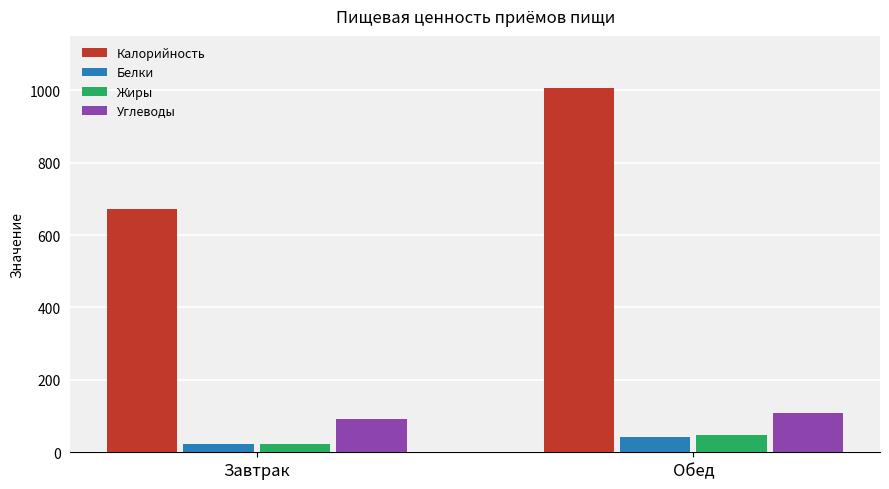

List the labels in order of Углеводы value, smallest first.

Завтрак, Обед